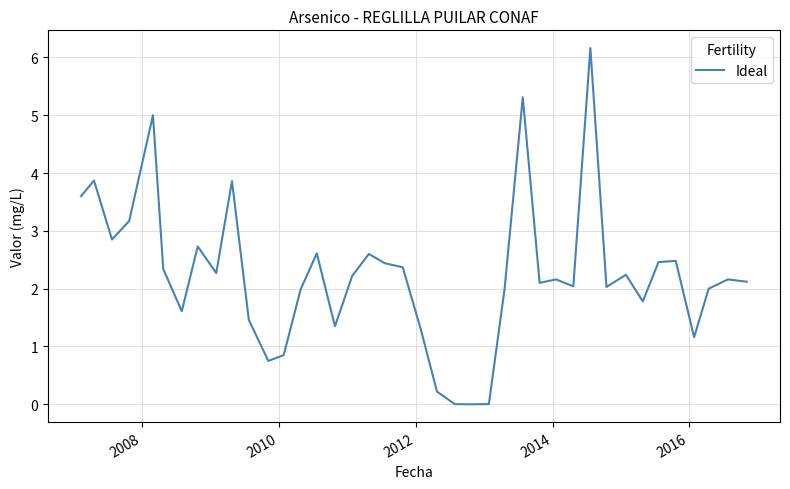

What is the average value?

2.2